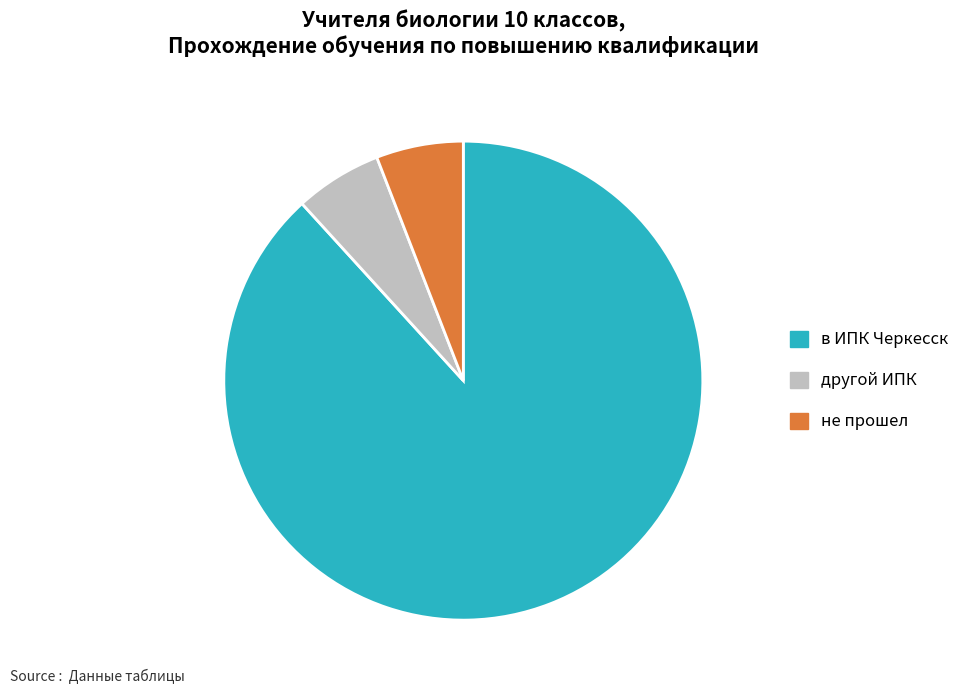

Is it true that не прошел is 6% of the pie?

True